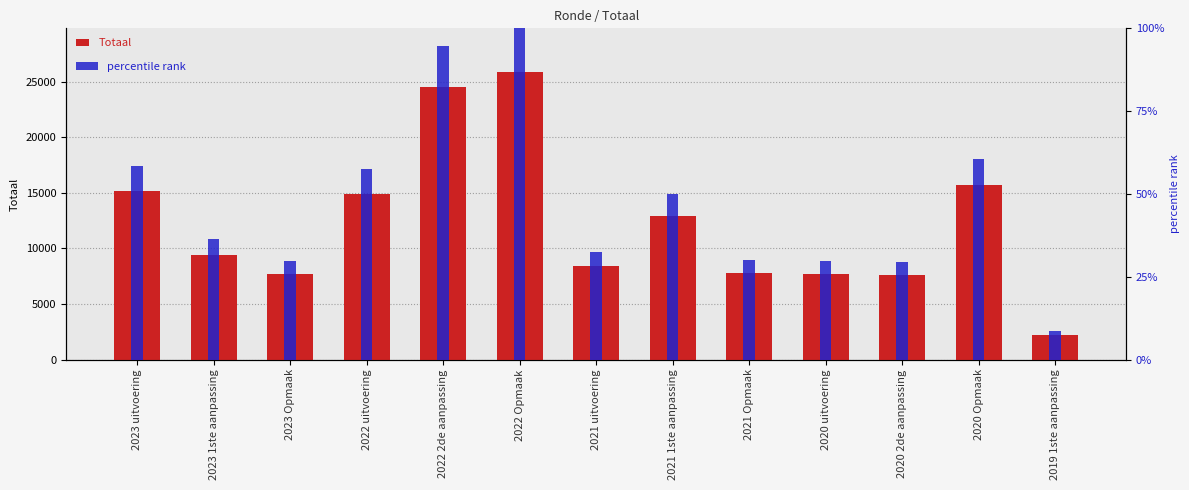

What is the minimum value shown in the chart?

8.6